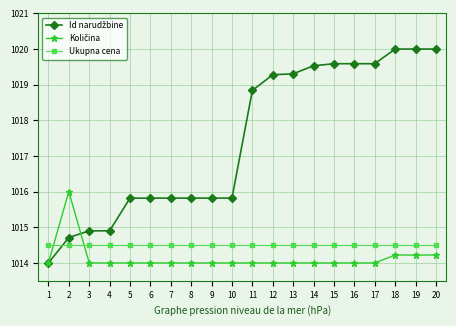

What is the spread (max minus min) of values at 11?

4.8